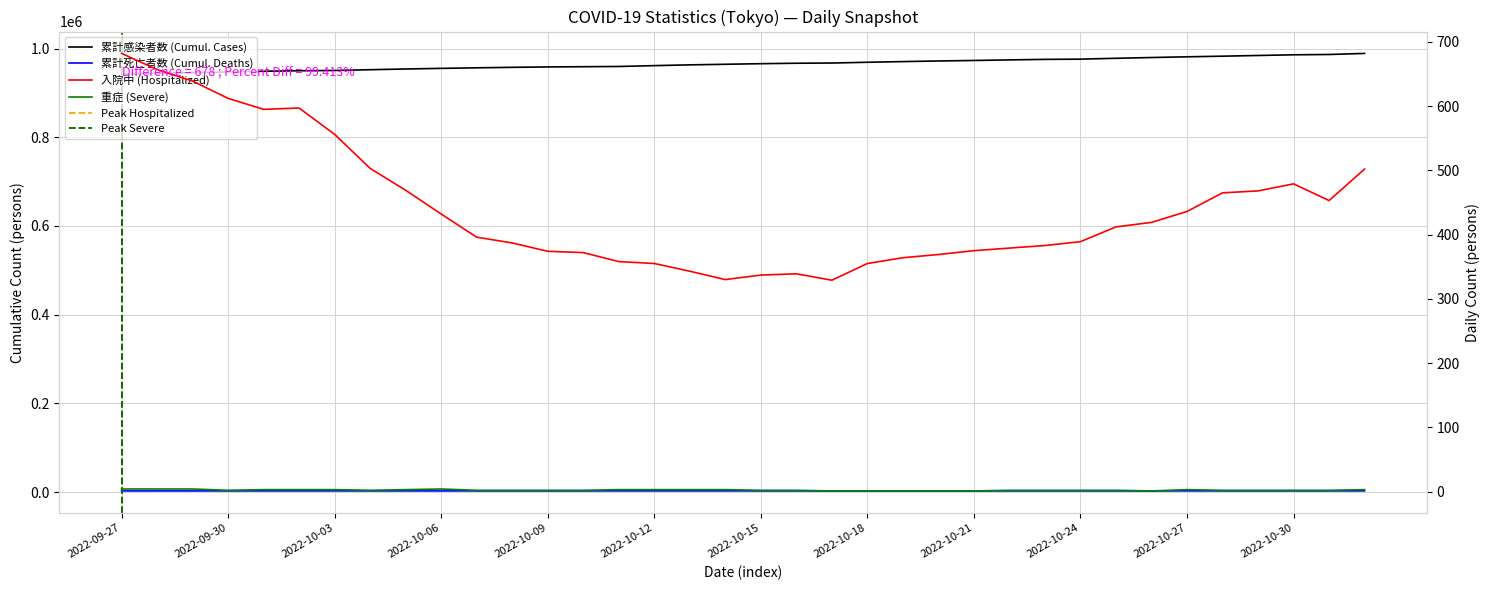

What is the approximate value of 入院中 (Hospitalized) at 2022-09-28?

657